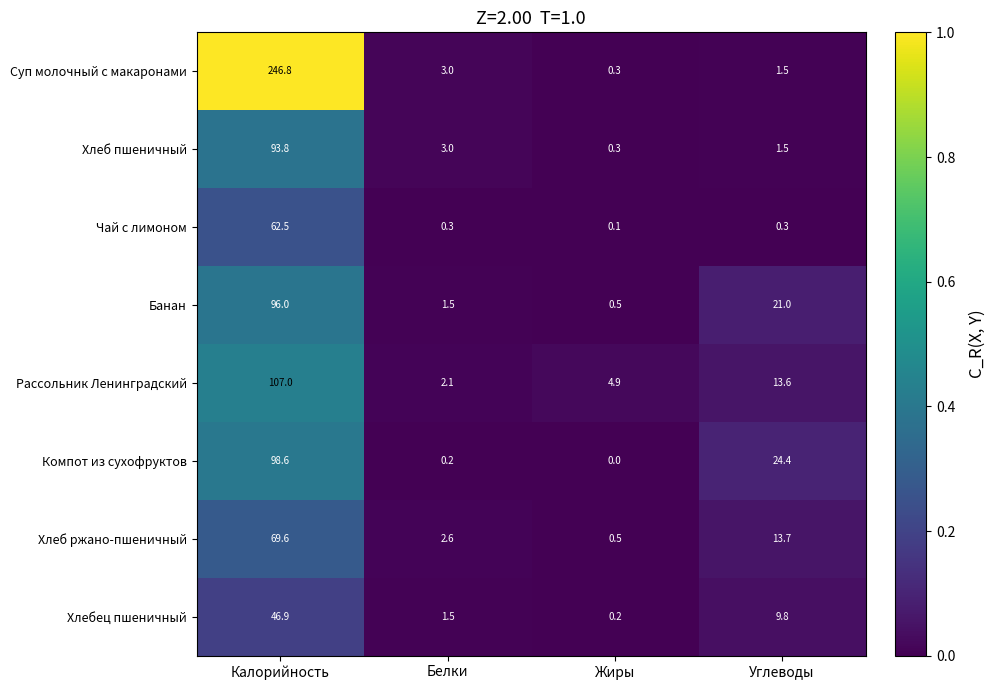

The value of Чай с лимоном at Калорийность is 62.5. True or false?

True